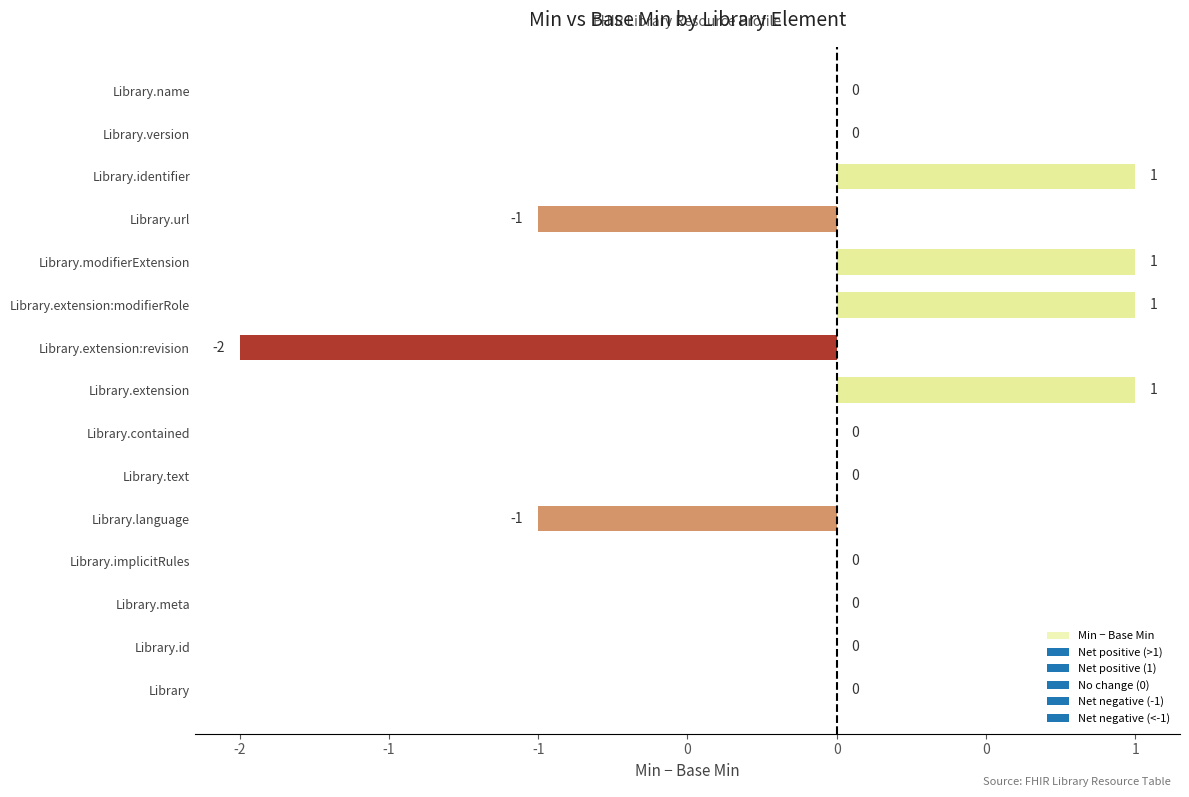

How many positive values are there?

4